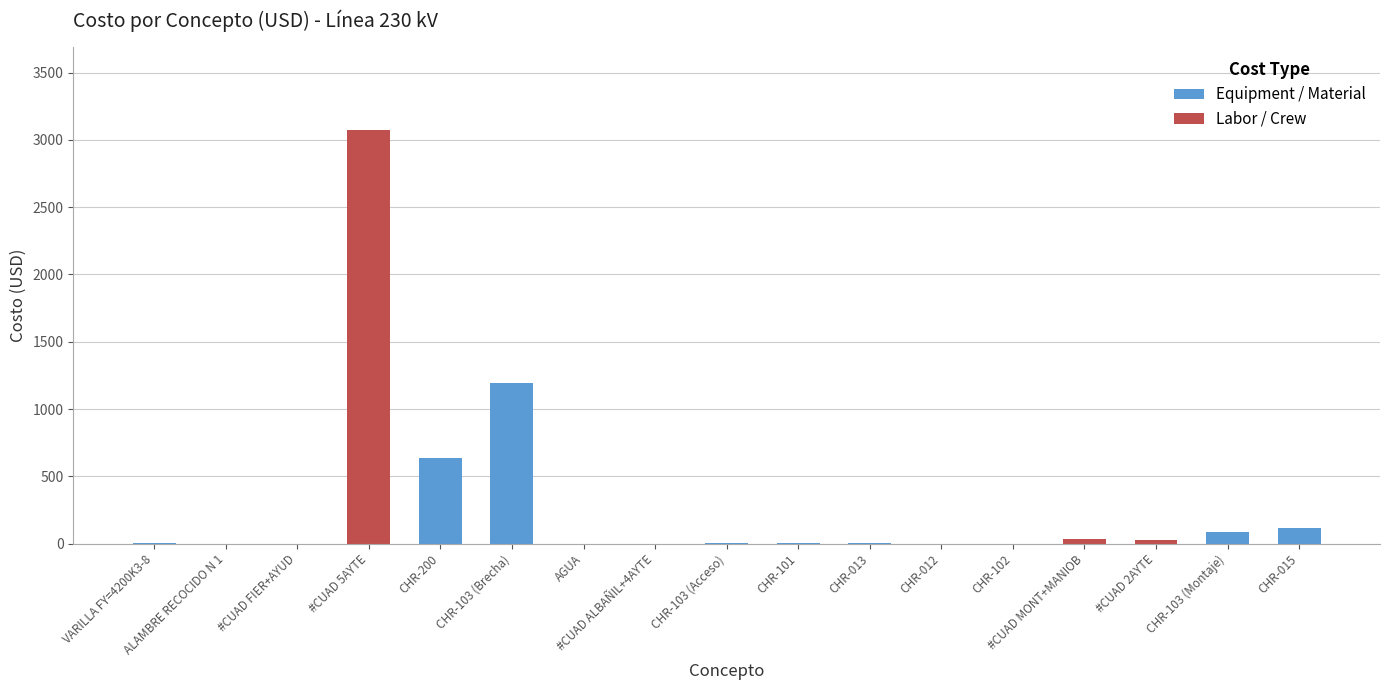

Rank the categories by value from highest to lowest.

#CUAD 5AYTE, CHR-103 (Brecha), CHR-200, CHR-015, CHR-103 (Montaje), #CUAD MONT+MANIOB, #CUAD 2AYTE, CHR-101, CHR-103 (Acceso), VARILLA FY=4200K3-8, CHR-013, CHR-012, CHR-102, #CUAD FIER+AYUD, #CUAD ALBAÑIL+4AYTE, AGUA, ALAMBRE RECOCIDO N 1